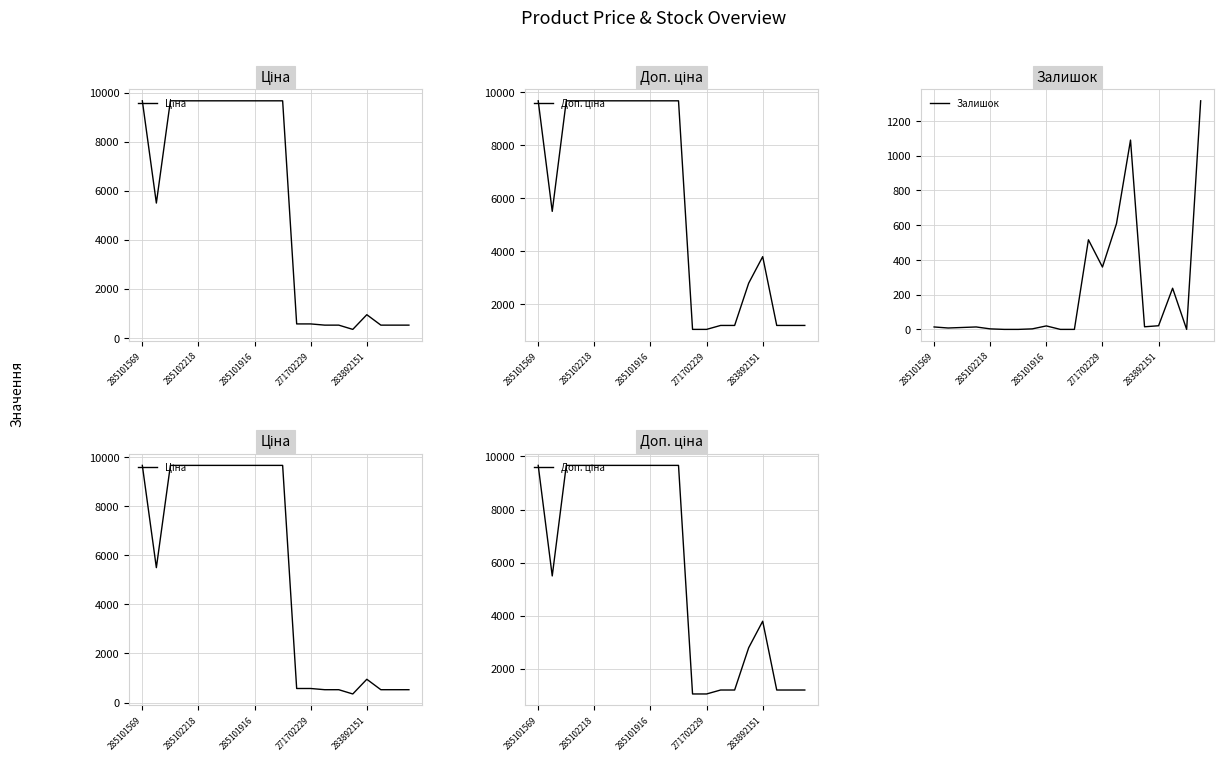

Reading right to left, extract all data points from this chart.

Ціна: 522.2	522.2	522.2	947.6	348.6	522.2	522.2	571.6	571.6	9664.7	9664.7	9664.7	9664.7	9664.7	9664.7	9664.7	9664.7	9664.7	5497.3	9664.7
Доп. ціна: 1197.0	1197.0	1197.0	3790.3	2789.2	1197.0	1197.0	1048.0	1048.0	9664.7	9664.7	9664.7	9664.7	9664.7	9664.7	9664.7	9664.7	9664.7	5497.3	9664.7
Залишок: 1316.0	0.0	237.0	21.0	15.0	1090.0	609.0	359.0	516.0	0.0	0.0	20.0	3.0	0.0	0.0	3.0	14.0	11.0	8.0	14.0